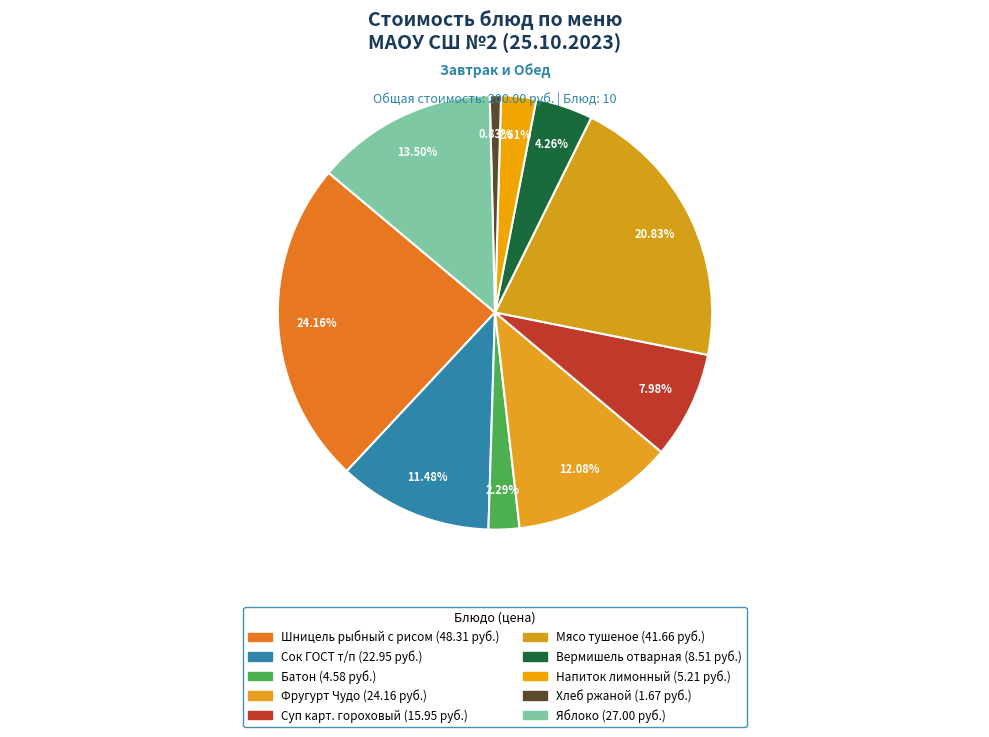

How many segments does this pie chart have?

10